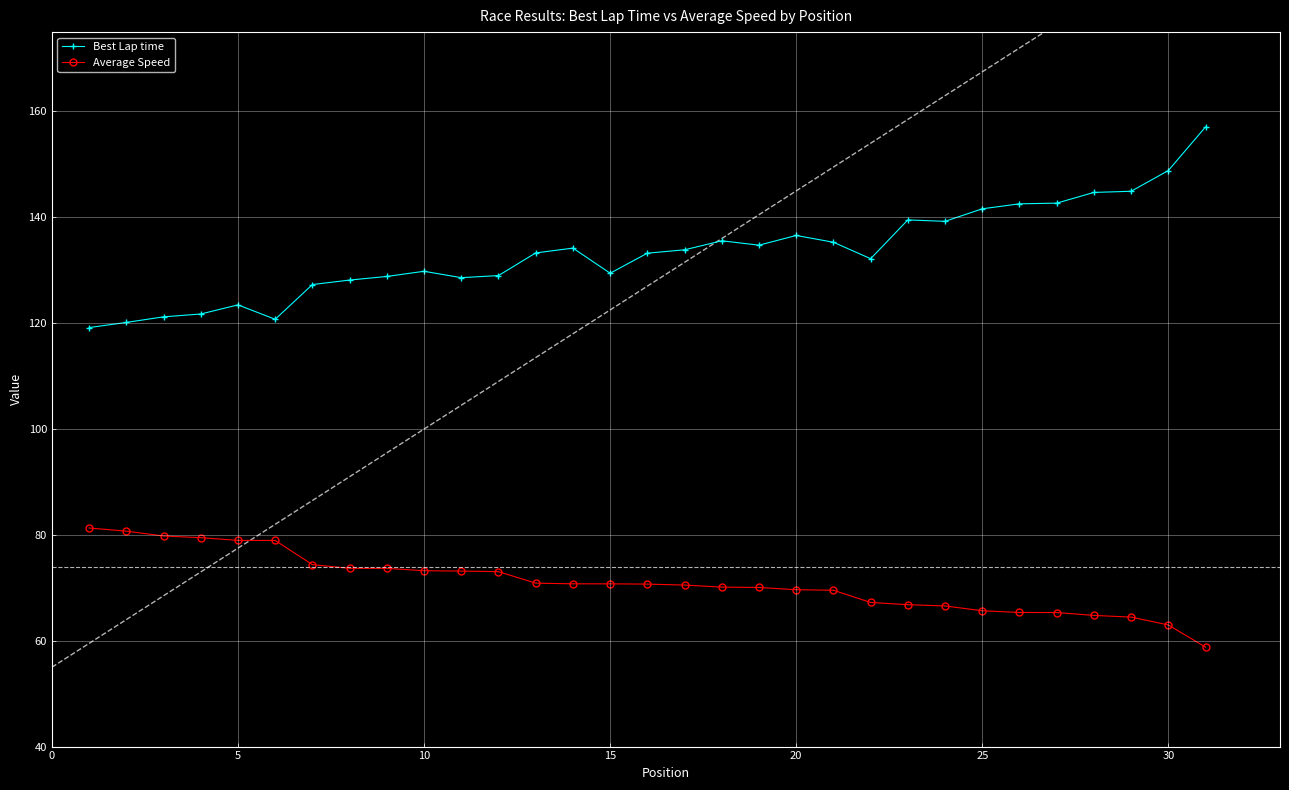

Count the number of categories in the chart.

31